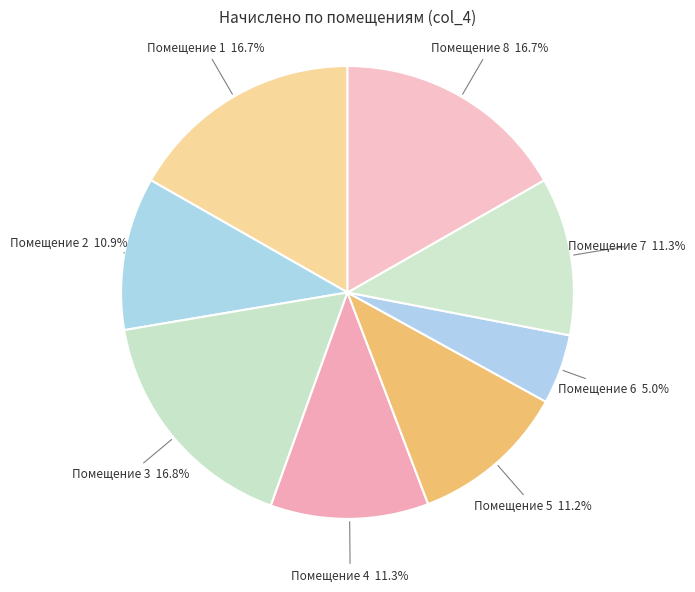

Count the number of slices in the pie.

8